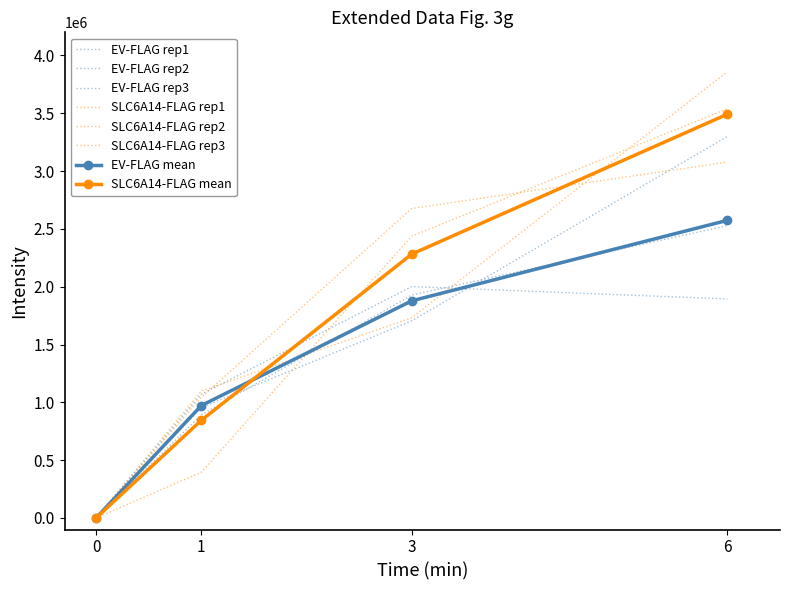

What value does the SLC6A14-FLAG rep3 series have at 3?

2676394.6